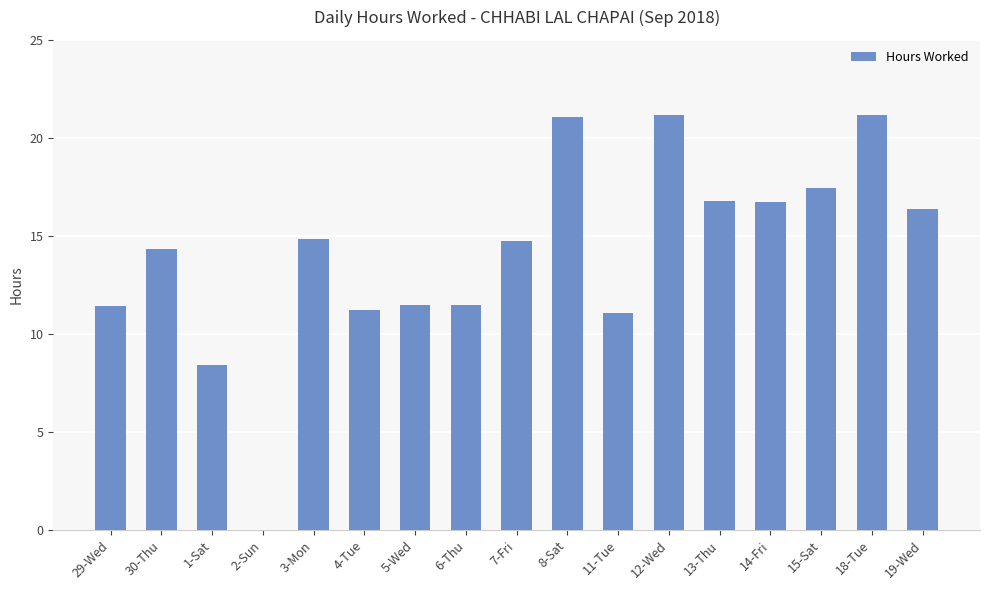

What value does the data have at 8-Sat?

21.1